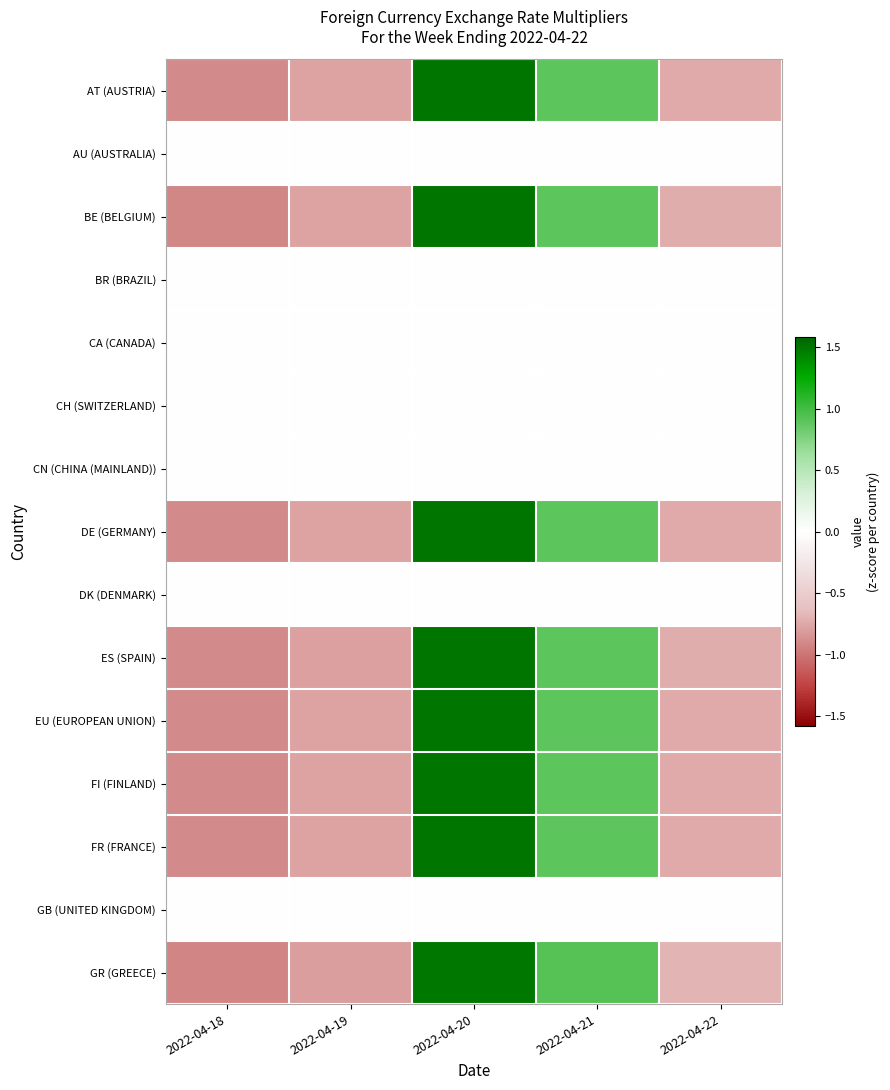

How many series are shown in this chart?

15